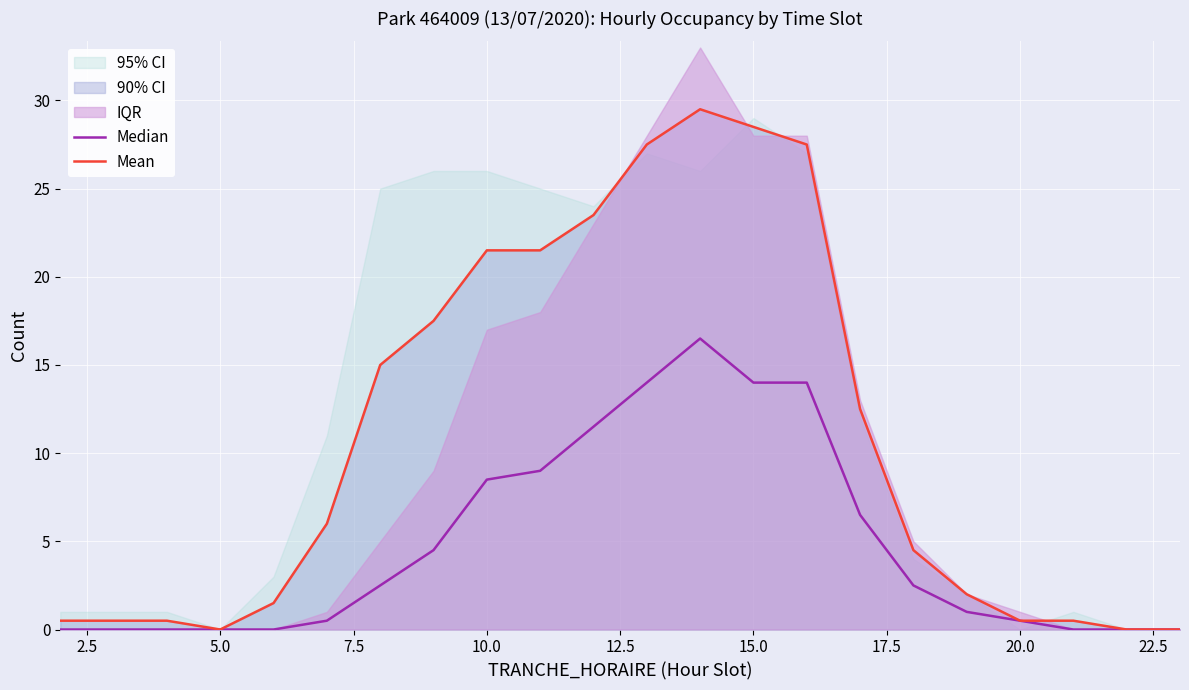

What is the highest value of the Mean series?

29.5